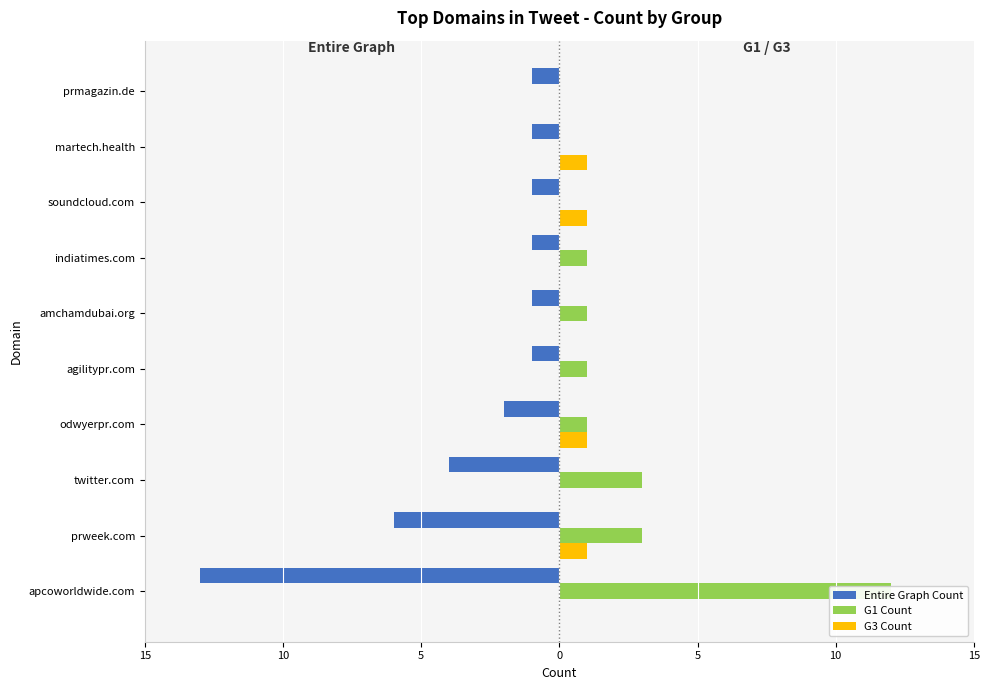

How many data points in Entire Graph Count are less than -1?

4